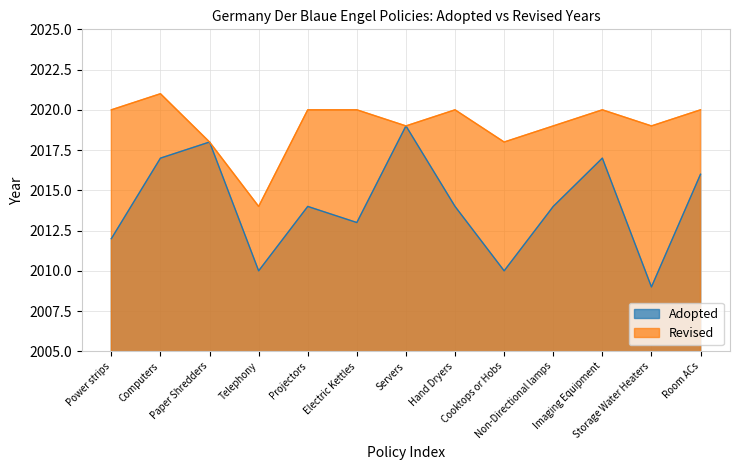

What is the change in value from Imaging Equipment to Storage Water Heaters?

-8